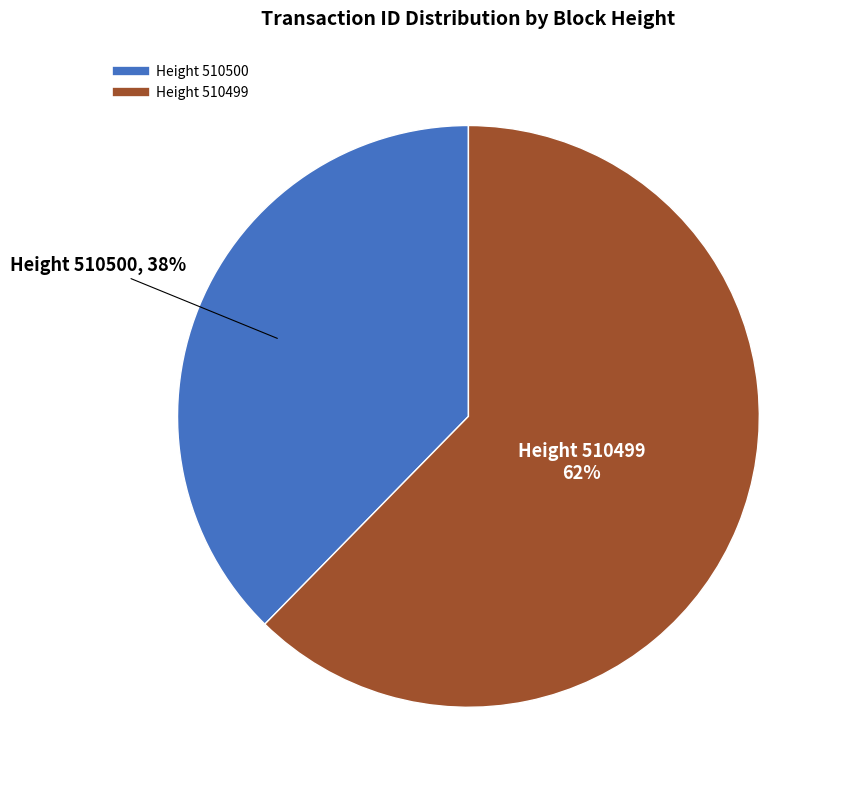

To the nearest percent, what is the average slice percentage?

50%